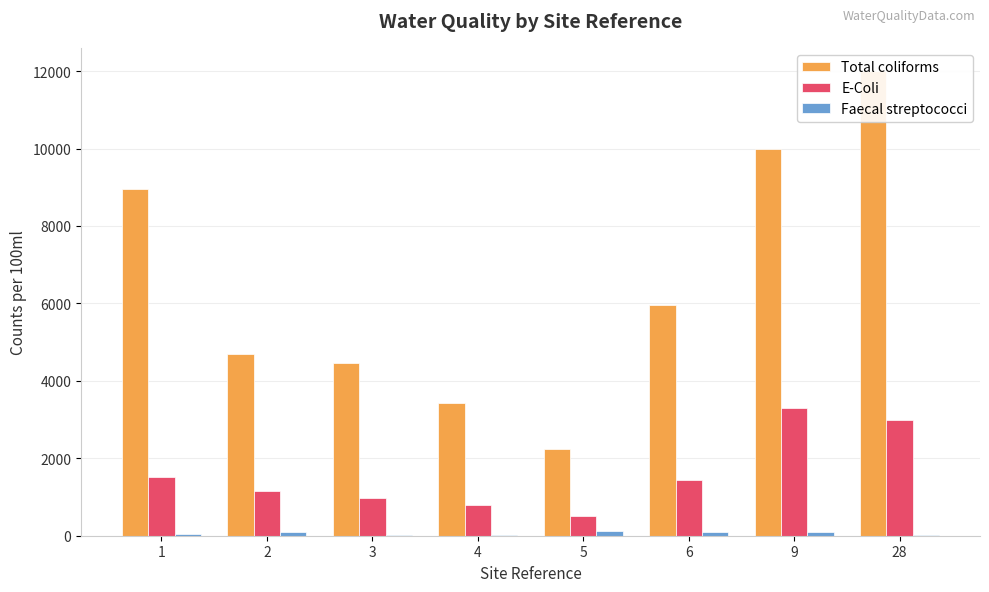

Which category has the highest value across all series?

28